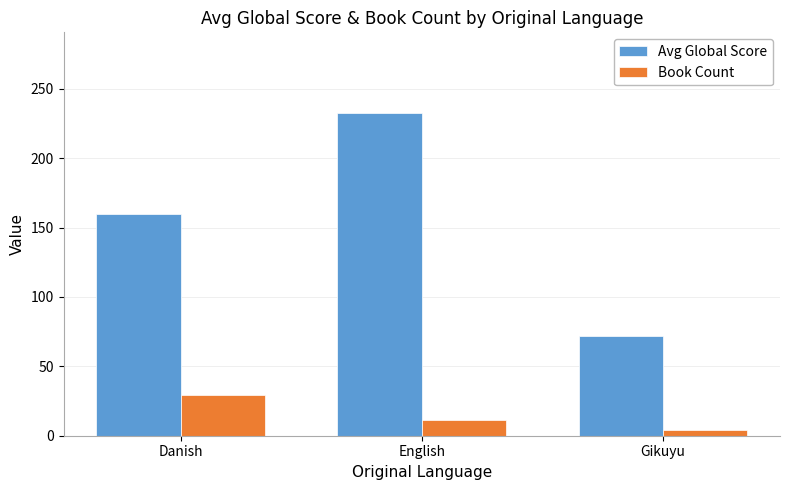

Read the Book Count value at English.

11.0